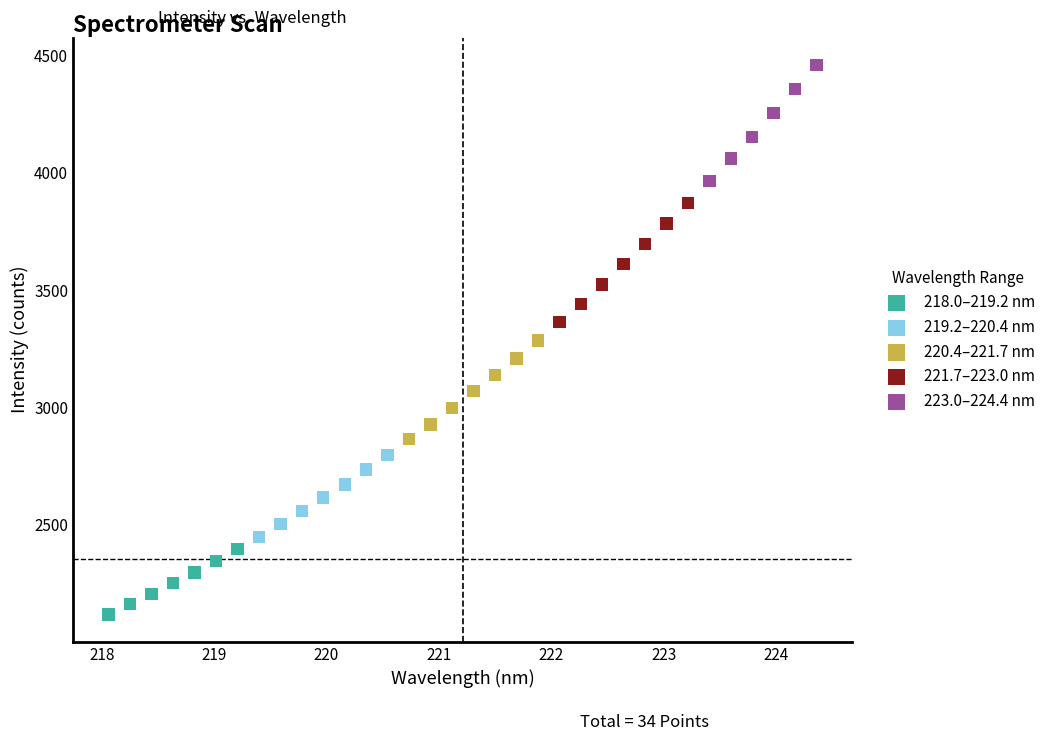

Which series reaches the minimum Y coordinate?

218.0–219.2 nm